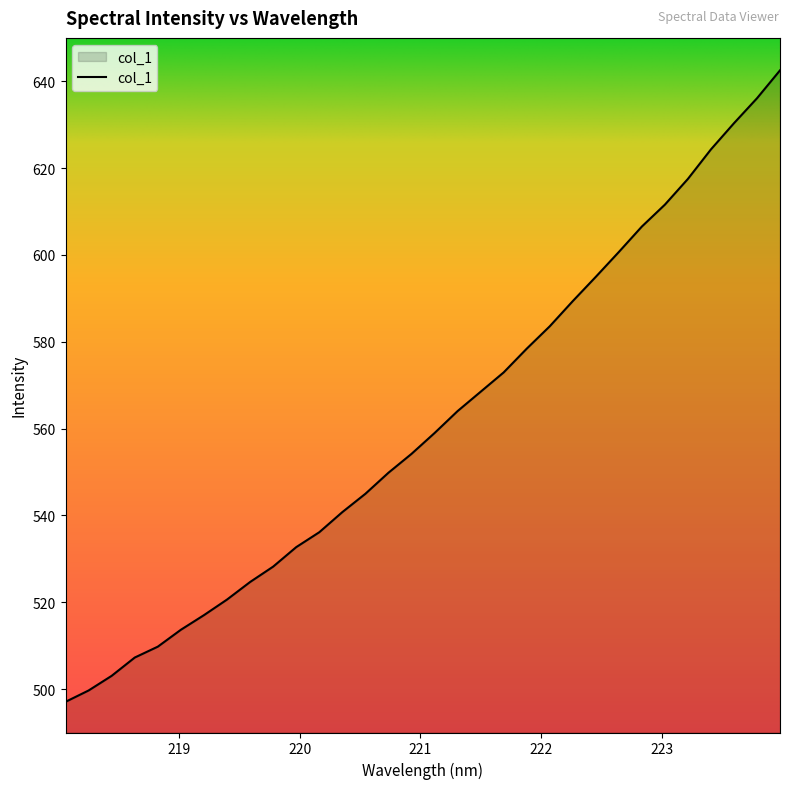

What is the difference between the maximum and minimum values?

145.5